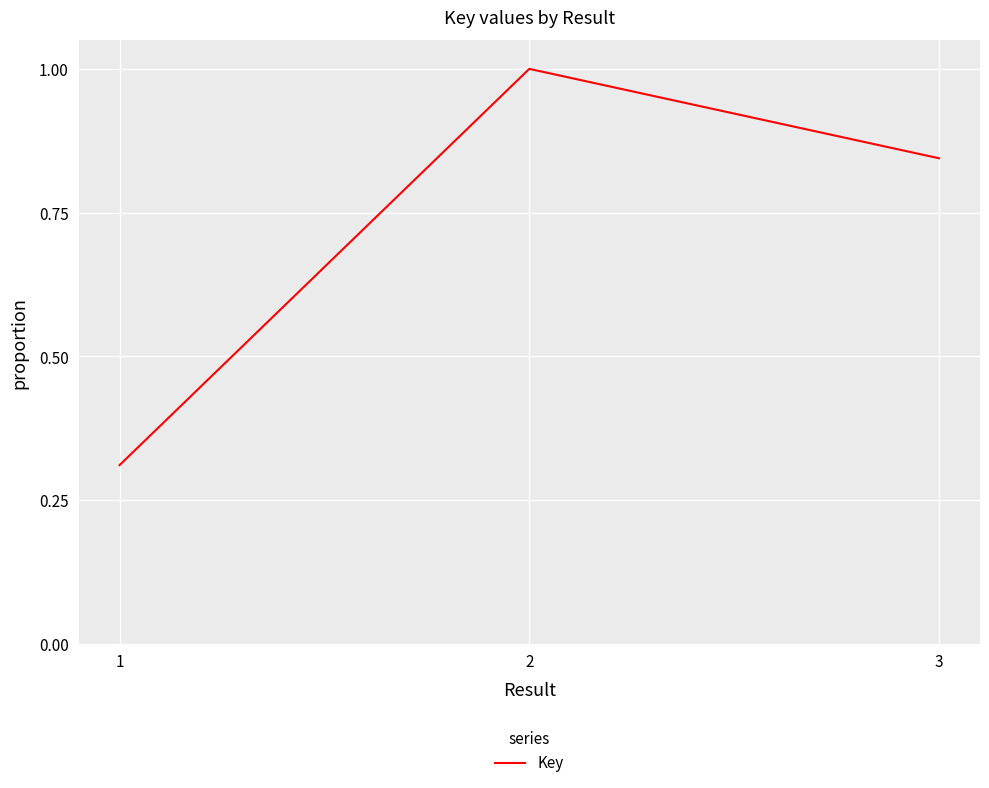

Is it true that the value at 2 is 0.6?

False